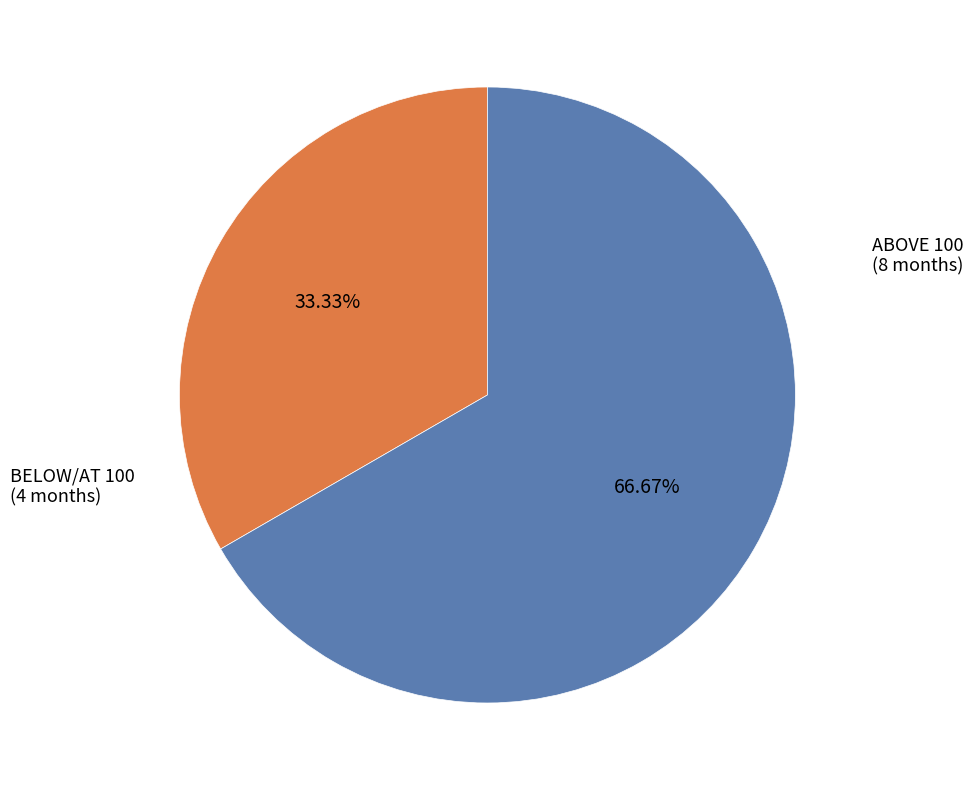

How many slices are in this pie chart?

2